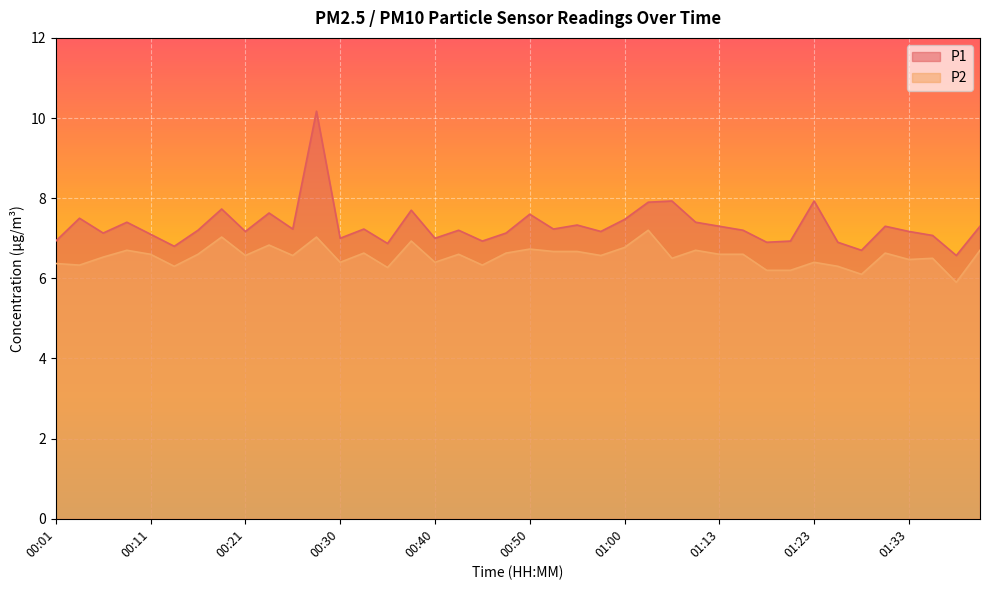

What are all the series names shown in the legend?

P1, P2